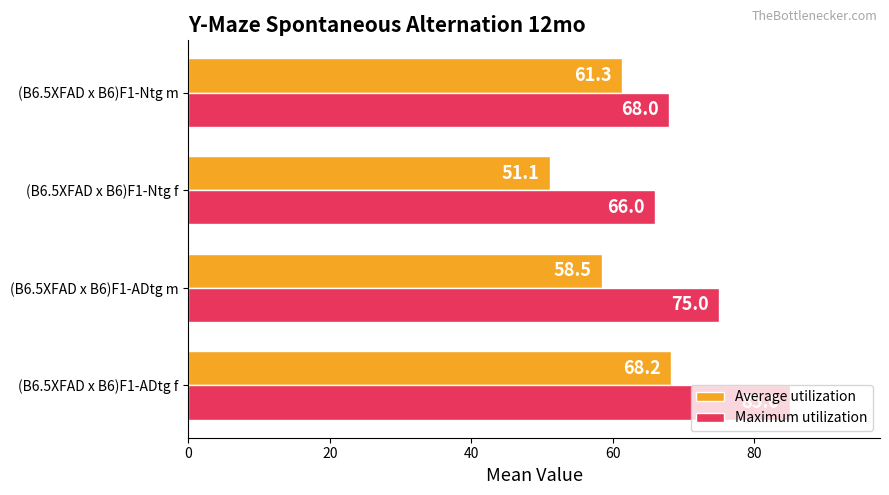

Is it true that Average utilization equals 14.2 at (B6.5XFAD x B6)F1-ADtg m?

False